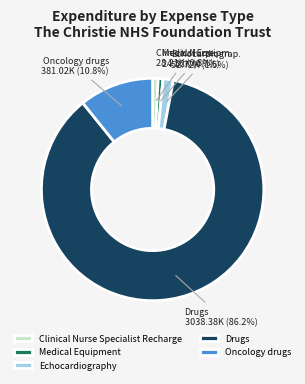

Is the sum of Echocardiography and Clinical Nurse Specialist Recharge greater than half?

No